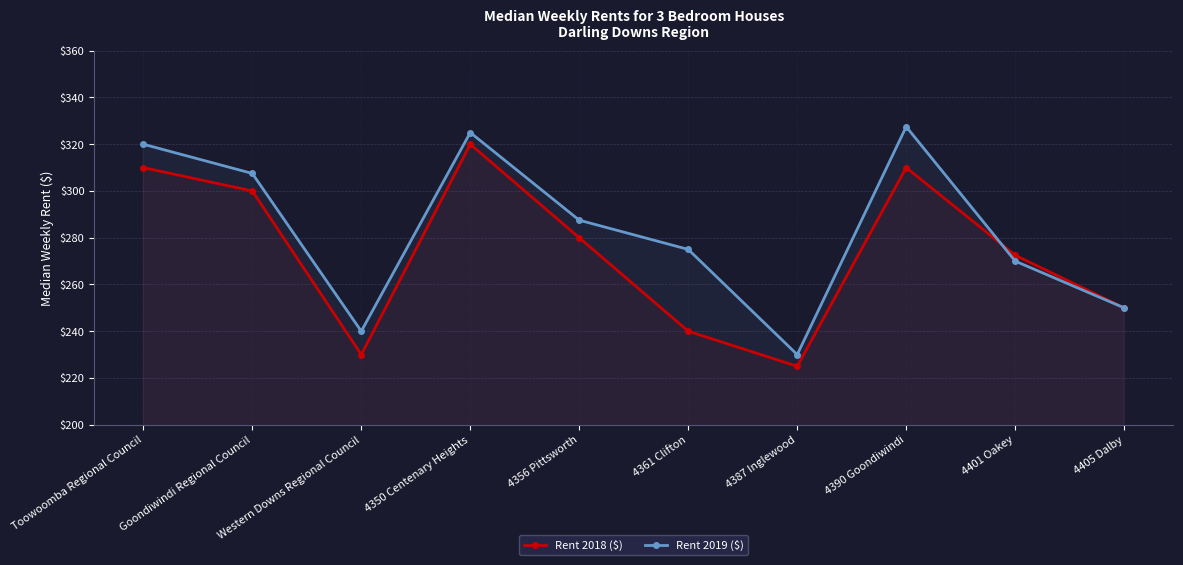

How many values in the Rent 2019 ($) series are below 287?

5